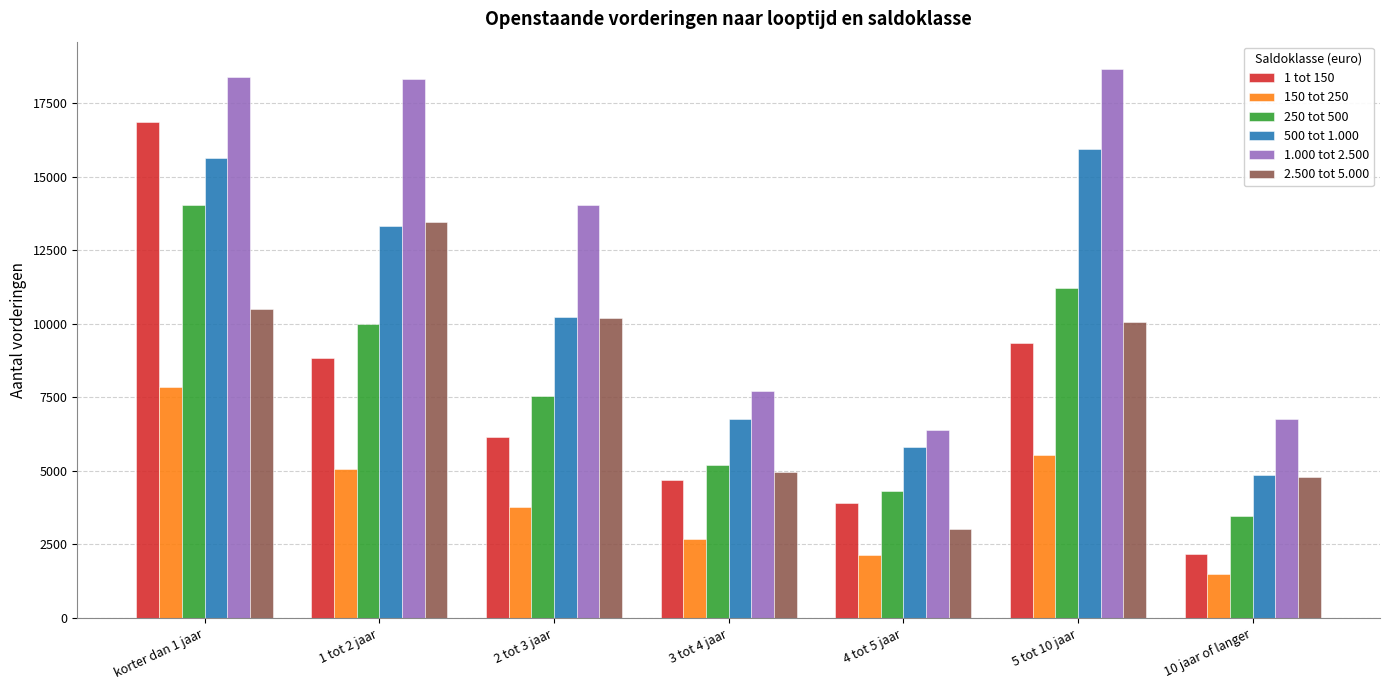

Which series has the largest range (max minus min)?

1 tot 150